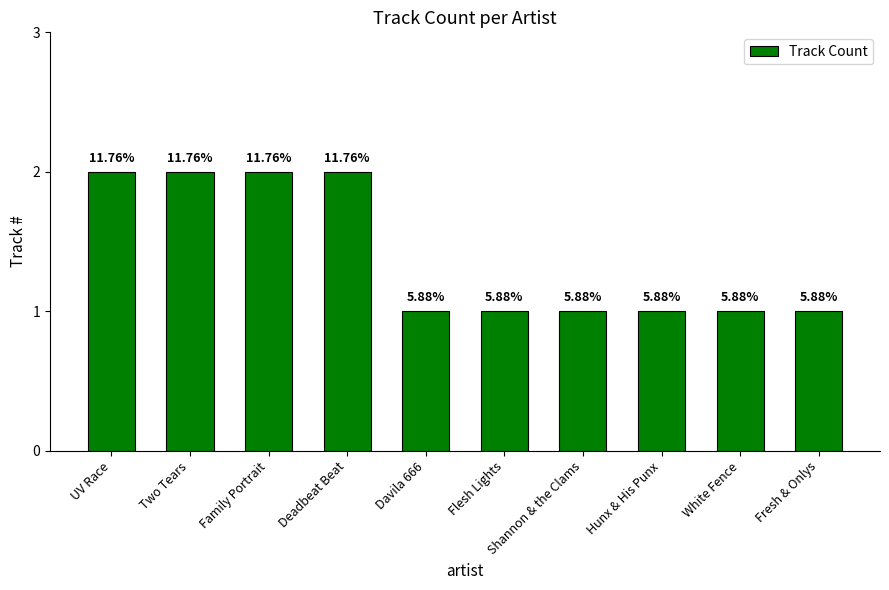

Reading left to right, extract all data points from this chart.

2	2	2	2	1	1	1	1	1	1